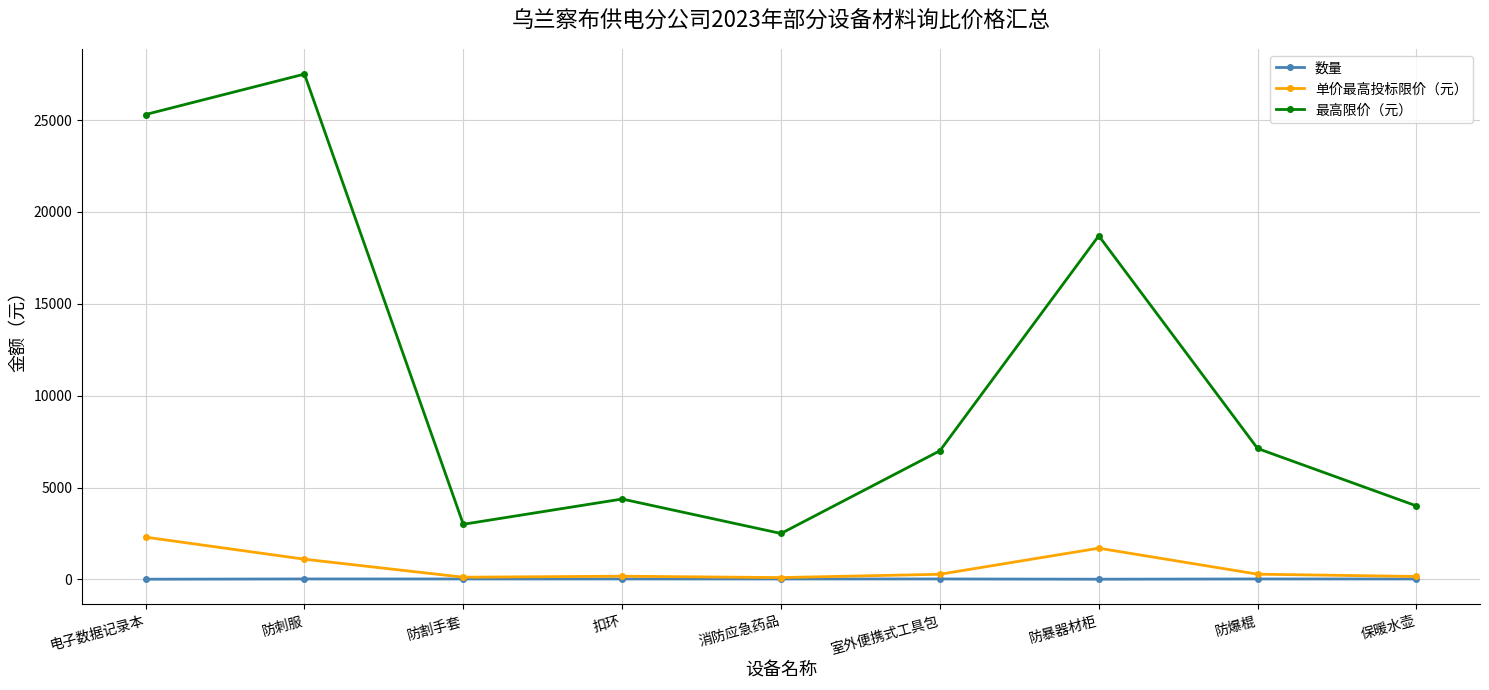

Is the value of 最高限价（元） at 保暖水壶 greater than the value of 数量 at 电子数据记录本?

Yes